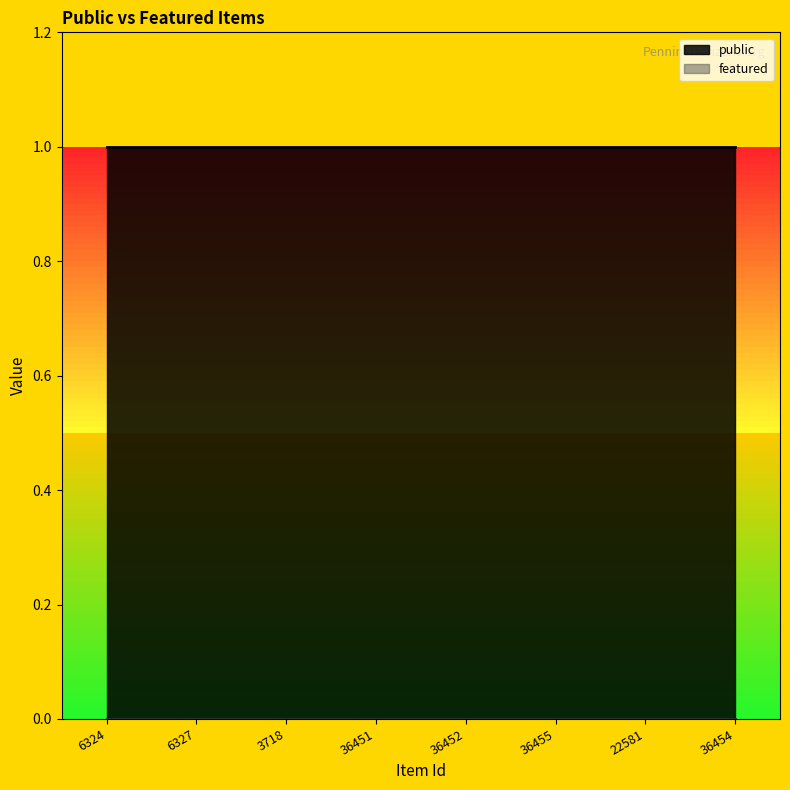

What is the spread (max minus min) of values at 22581?

1